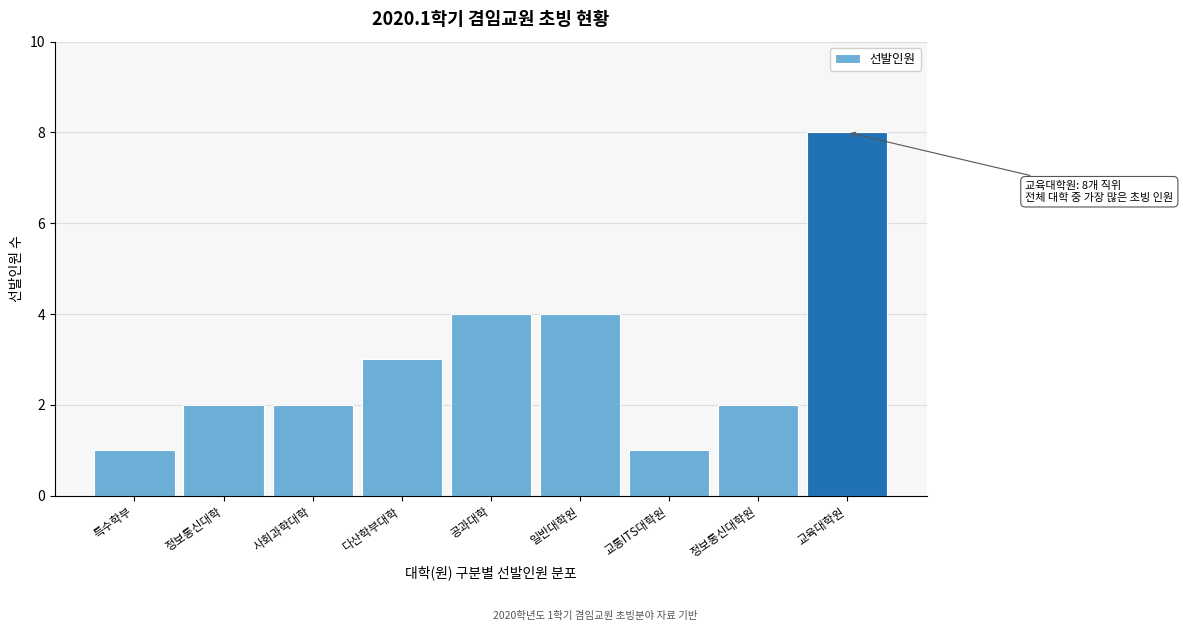

Reading left to right, list all the values displayed in this chart.

특수학부=1	정보통신대학=2	사회과학대학=2	다산학부대학=3	공과대학=4	일반대학원=4	교통ITS대학원=1	정보통신대학원=2	교육대학원=8